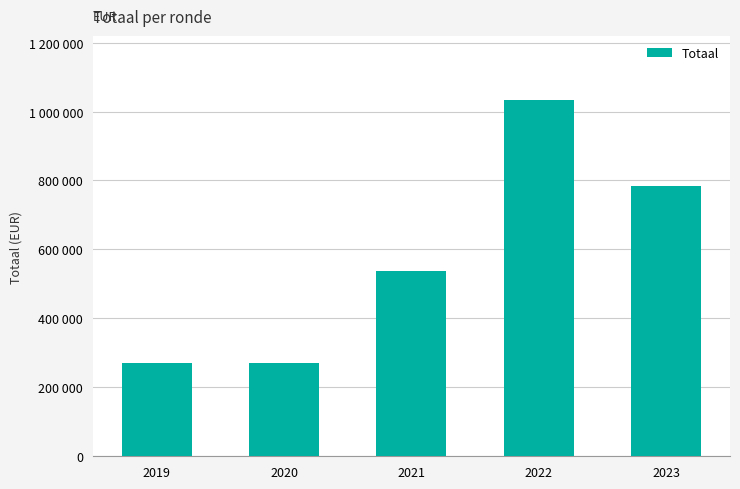

Rank the categories by value from highest to lowest.

2022, 2023, 2021, 2019, 2020